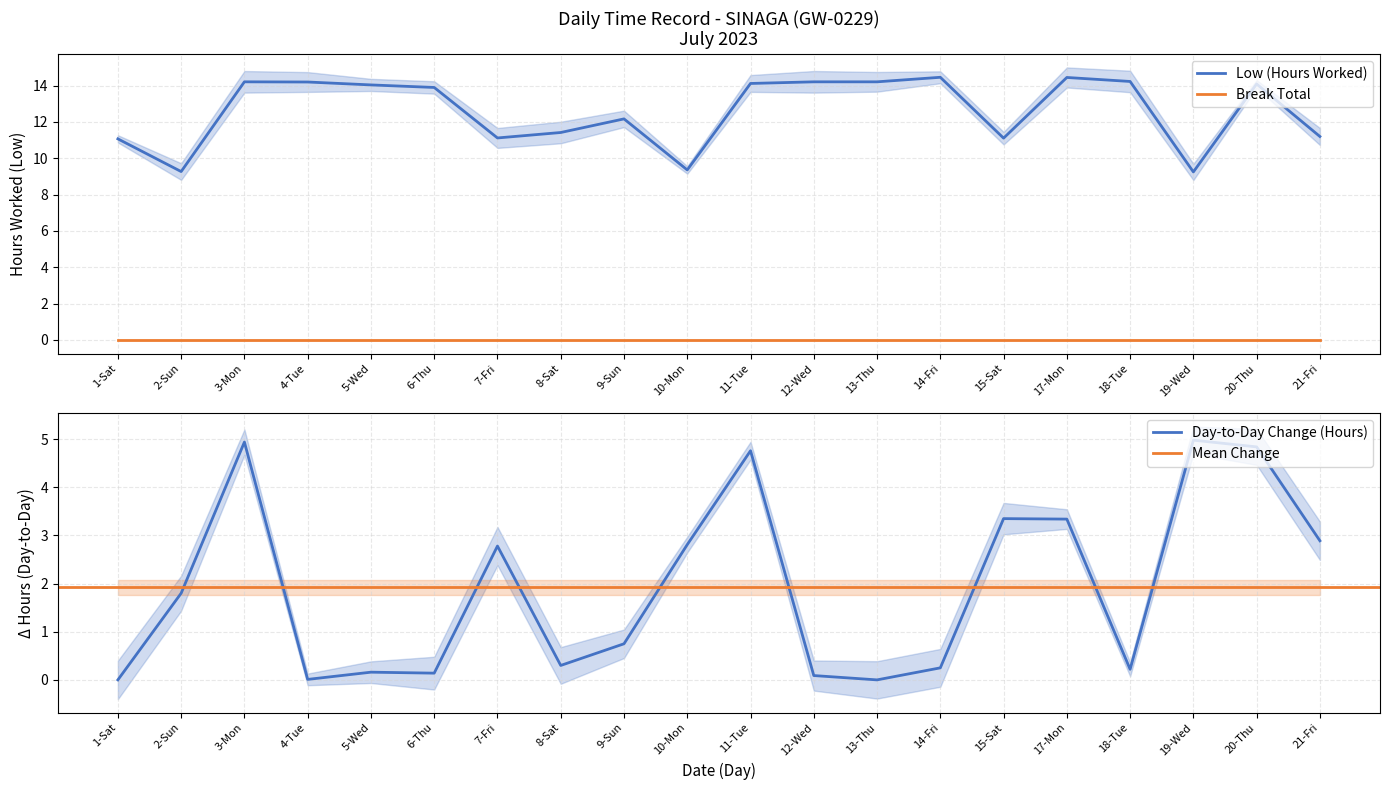

Reading right to left, transcribe all the data shown in this chart.

21-Fri=11.2	20-Thu=14.1	19-Wed=9.2	18-Tue=14.2	17-Mon=14.4	15-Sat=11.1	14-Fri=14.5	13-Thu=14.2	12-Wed=14.2	11-Tue=14.1	10-Mon=9.4	9-Sun=12.2	8-Sat=11.4	7-Fri=11.1	6-Thu=13.9	5-Wed=14.0	4-Tue=14.2	3-Mon=14.2	2-Sun=9.3	1-Sat=11.1